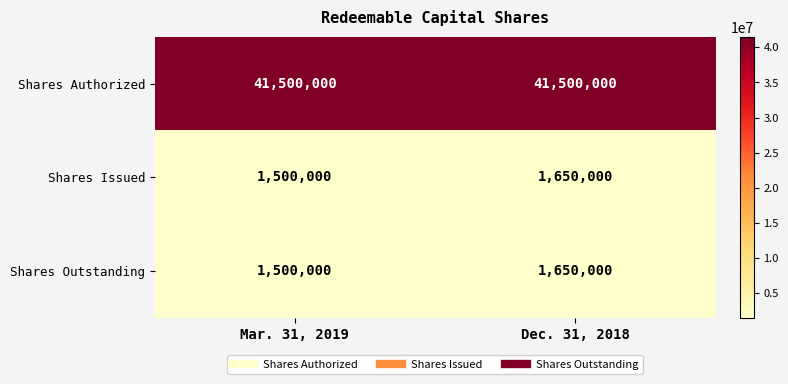

List the labels in order of Shares Outstanding value, largest first.

Dec. 31, 2018, Mar. 31, 2019